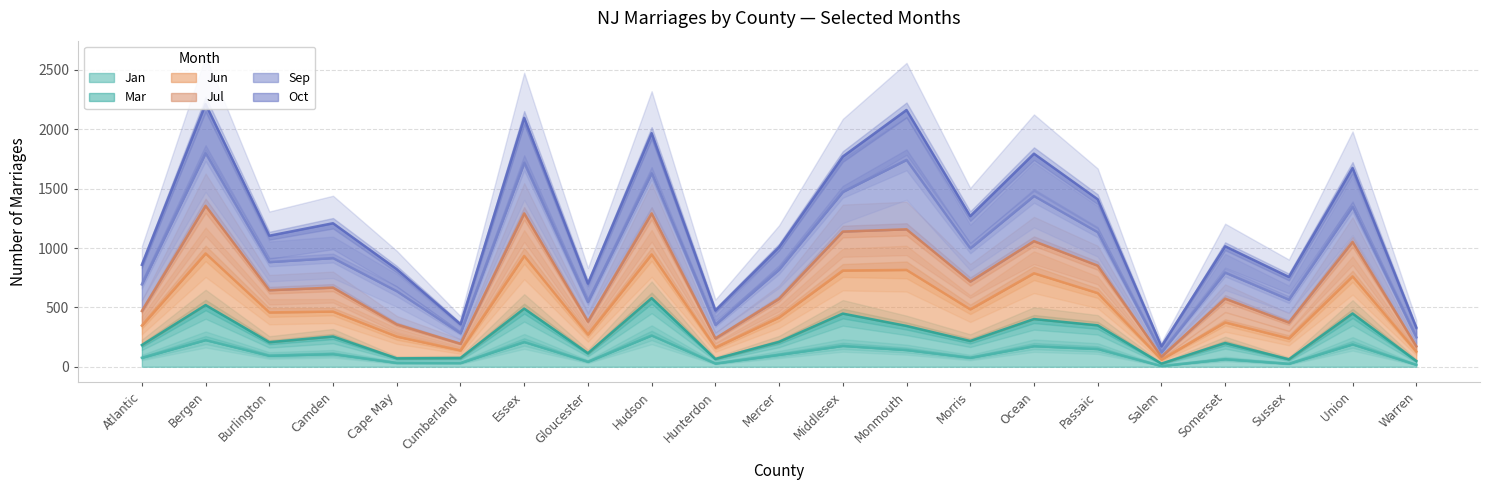

Which series changed the most between Middlesex and Union?

Jun